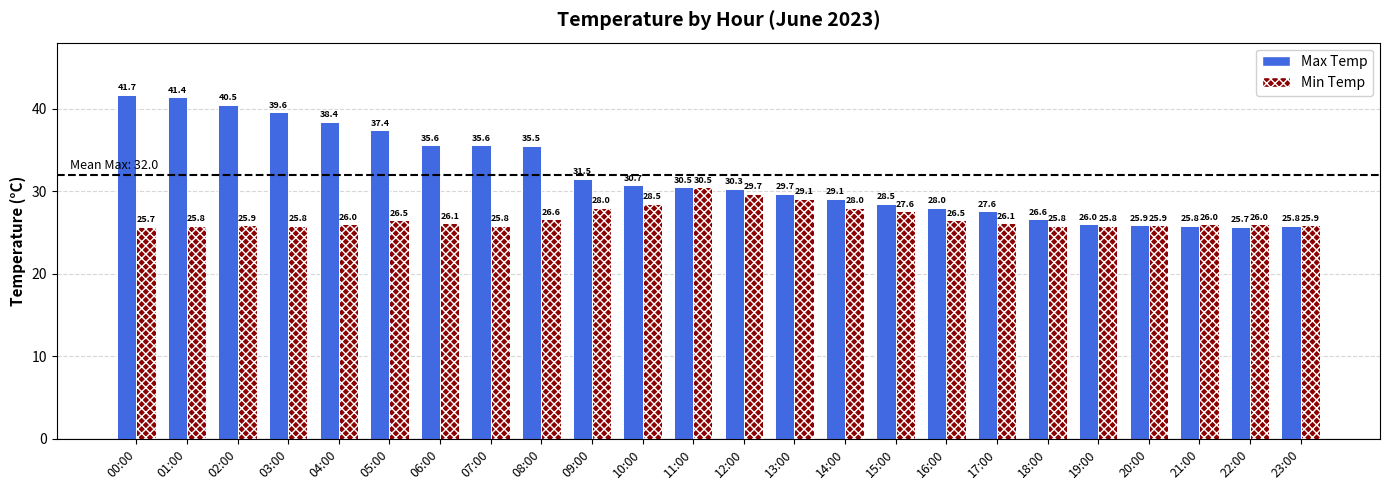

Does the chart contain stacked bars?

No